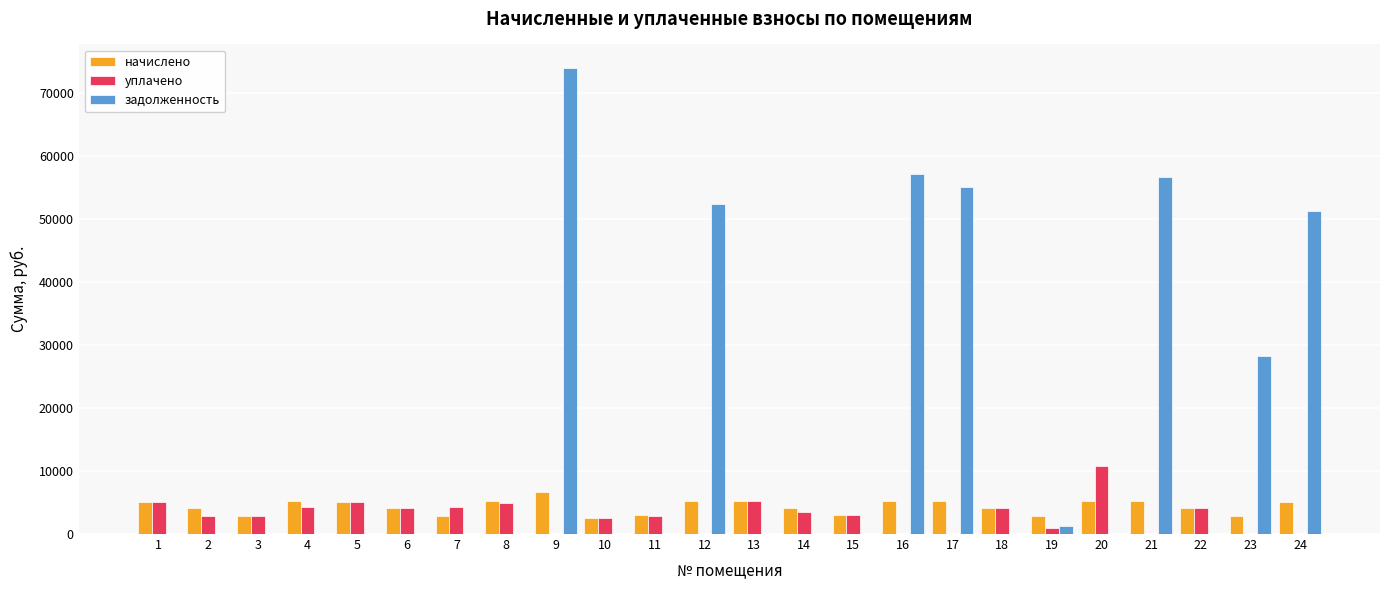

Is the value of задолженность at 4 greater than the value of начислено at 4?

No